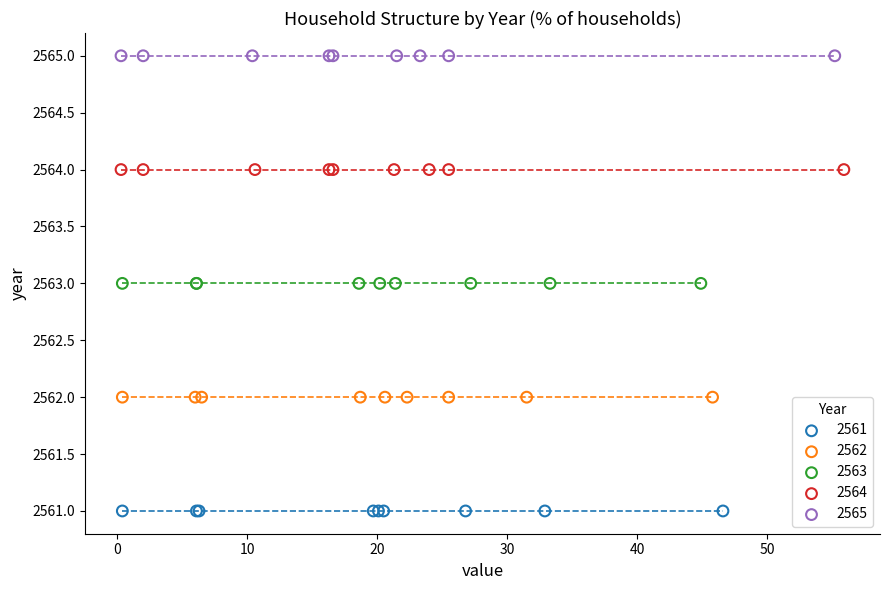

Which series reaches the maximum Y coordinate?

2565